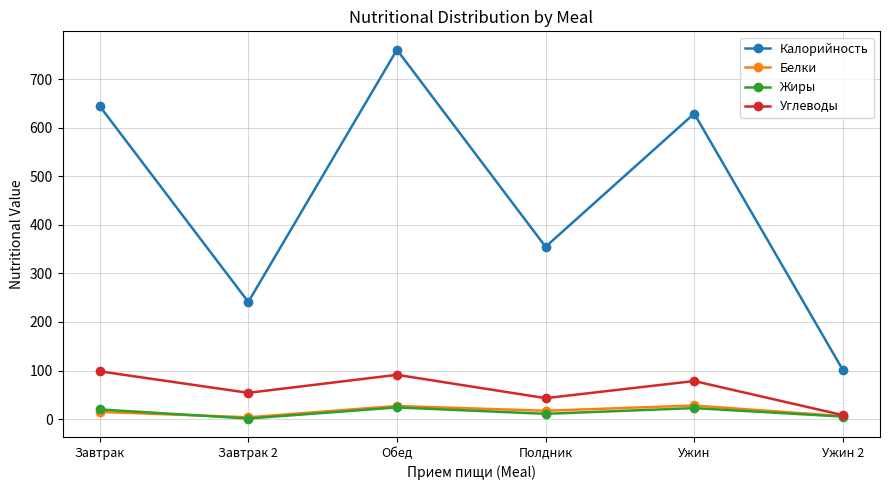

What position from the right is Завтрак?

6